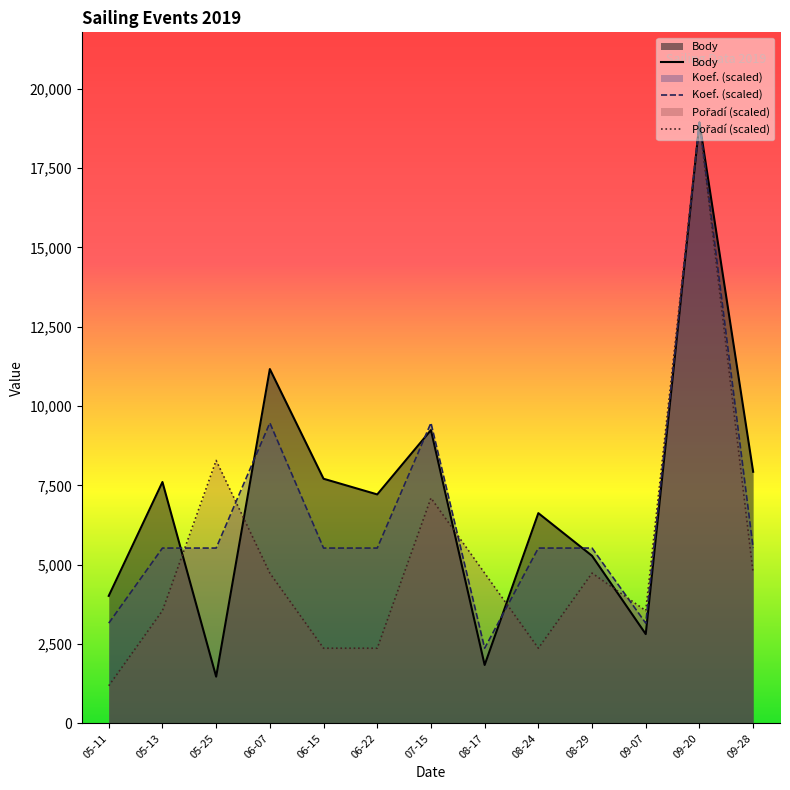

True or false: Body has a value of 3154.1 at 07-15.

False